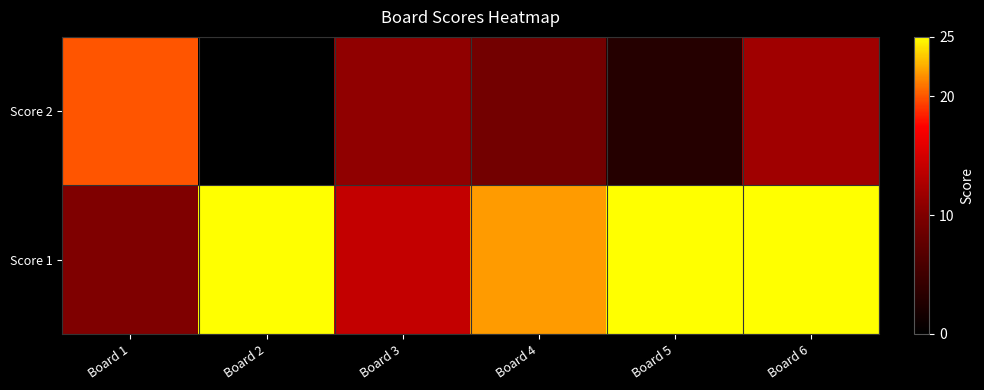

Which has a higher value, Board 4 or Board 3?

Board 3